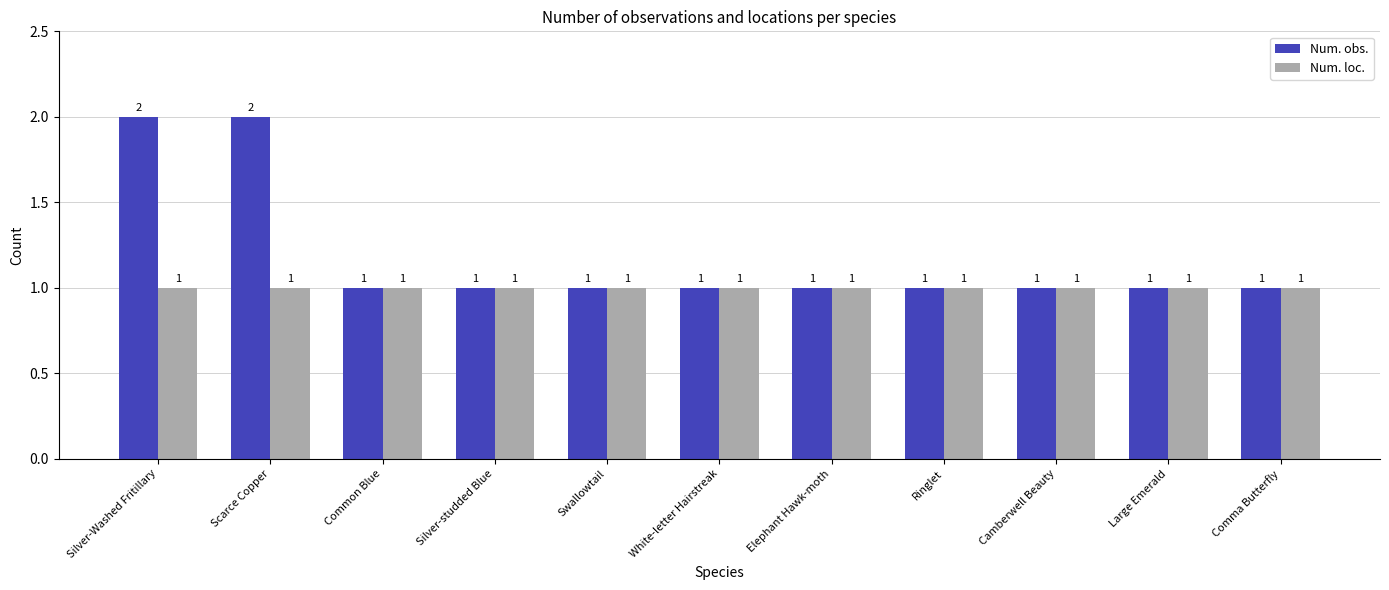

Which series has the widest spread of values?

Num. obs.